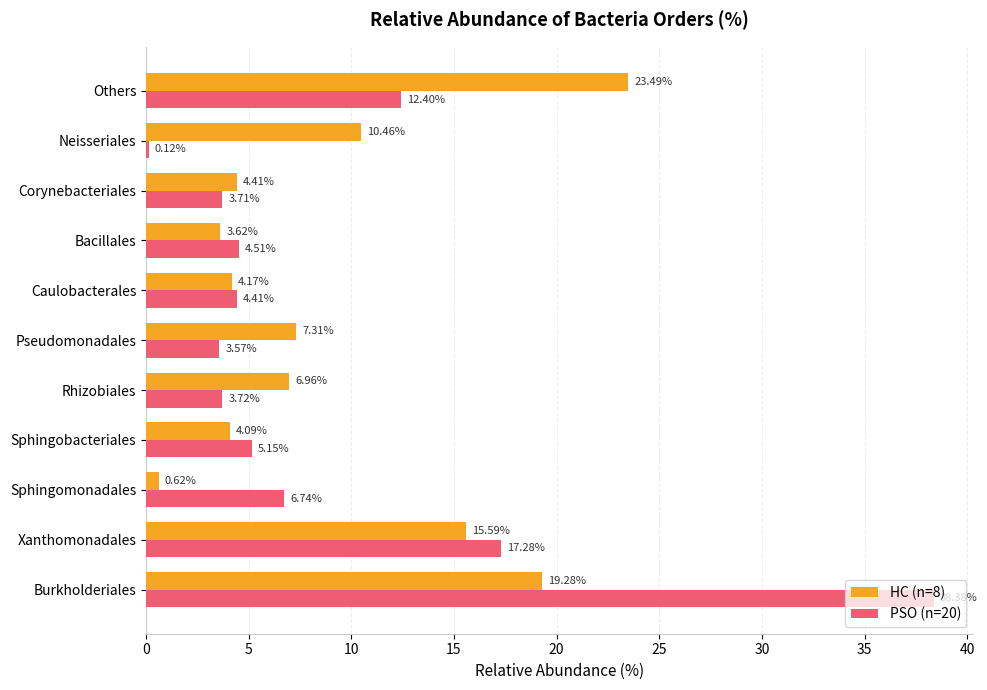

At Neisseriales, list the series in order from largest to smallest.

HC (n=8), PSO (n=20)